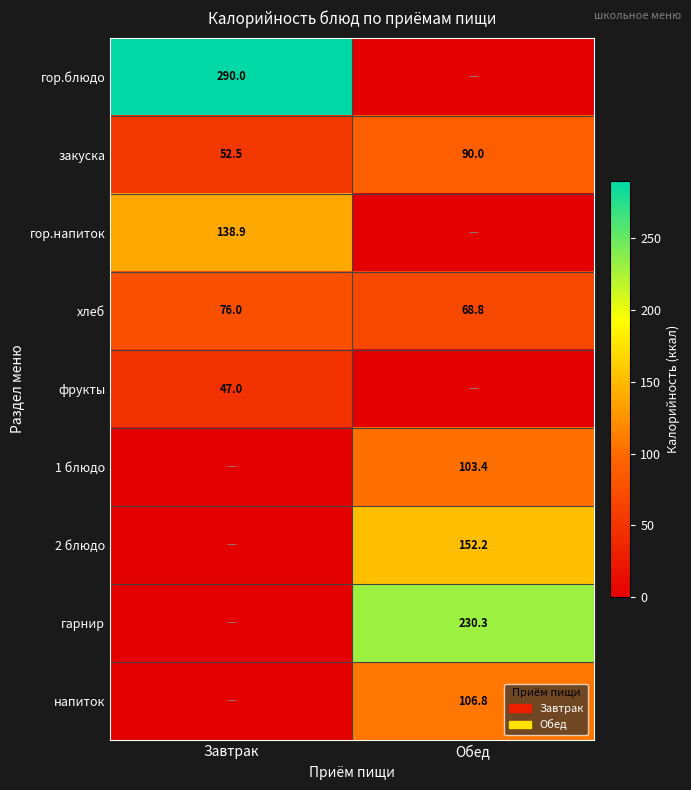

What is the maximum value shown in the chart?

290.0